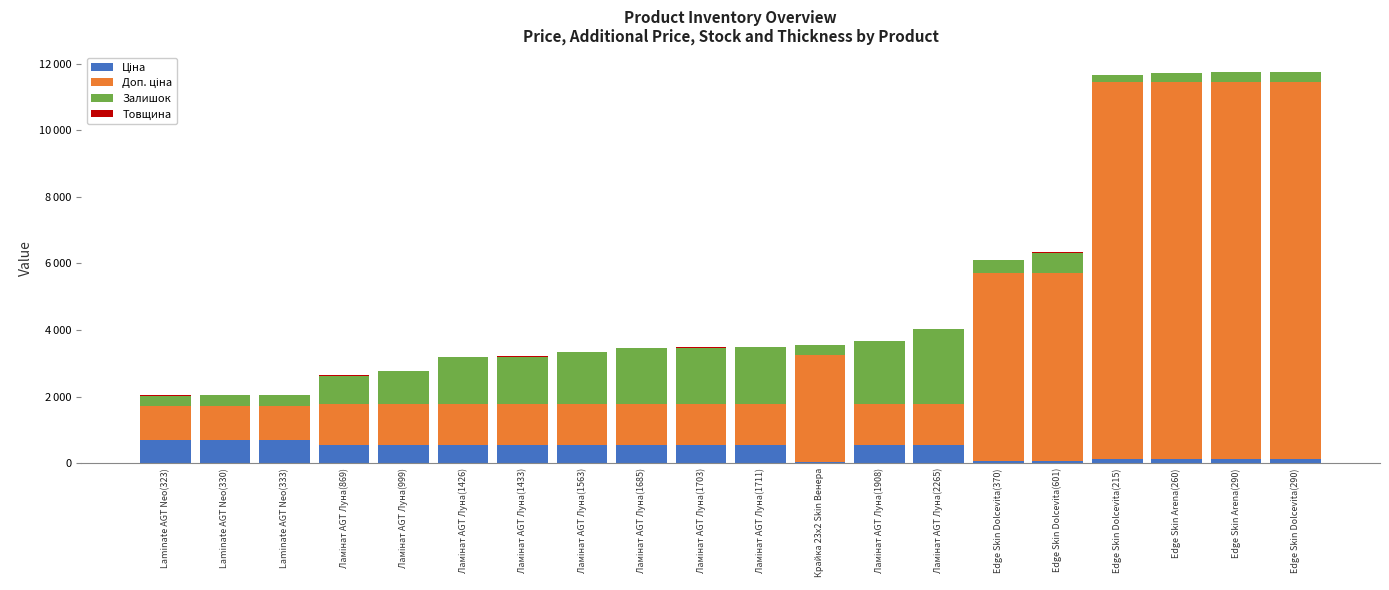

What is the total value across all series at Edge Skin Dolcevita(370)?

6094.7